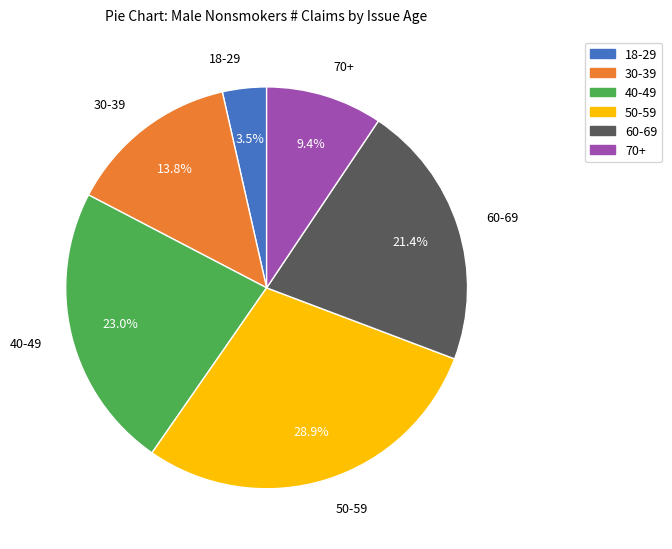

What percentage do 60-69 and 70+ together represent?

30.8%